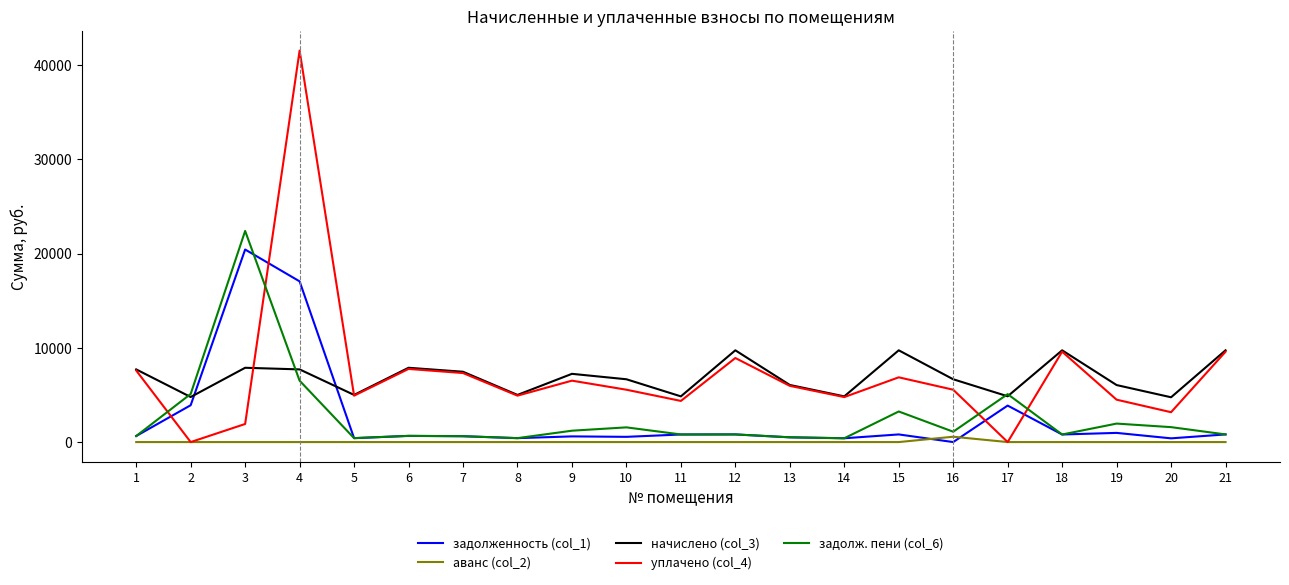

Is the value of задолж. пени (col_6) at 14 greater than the value of уплачено (col_4) at 5?

No